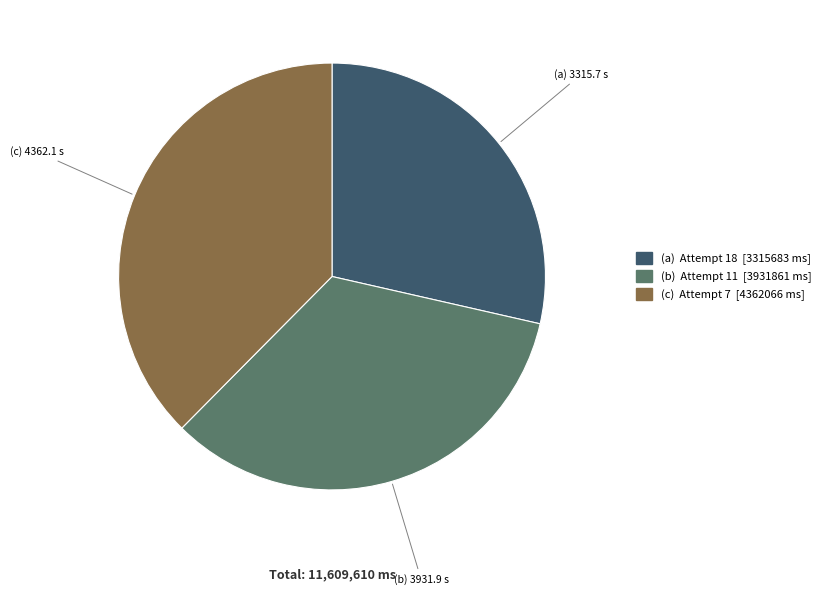

Is there a majority slice in this chart?

No